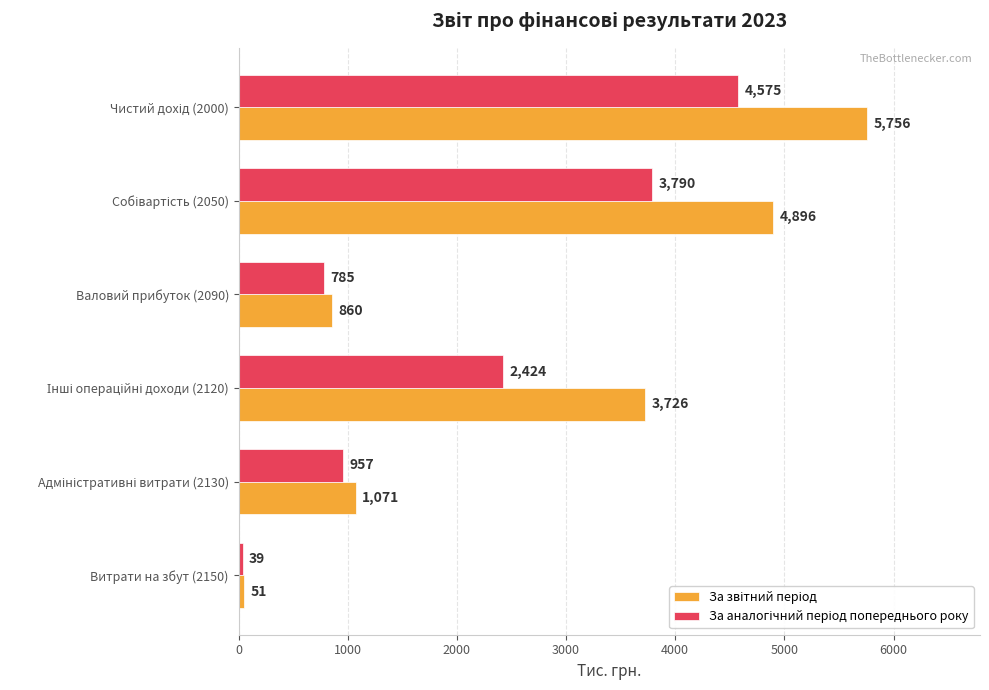

What is the minimum value shown in the chart?

39